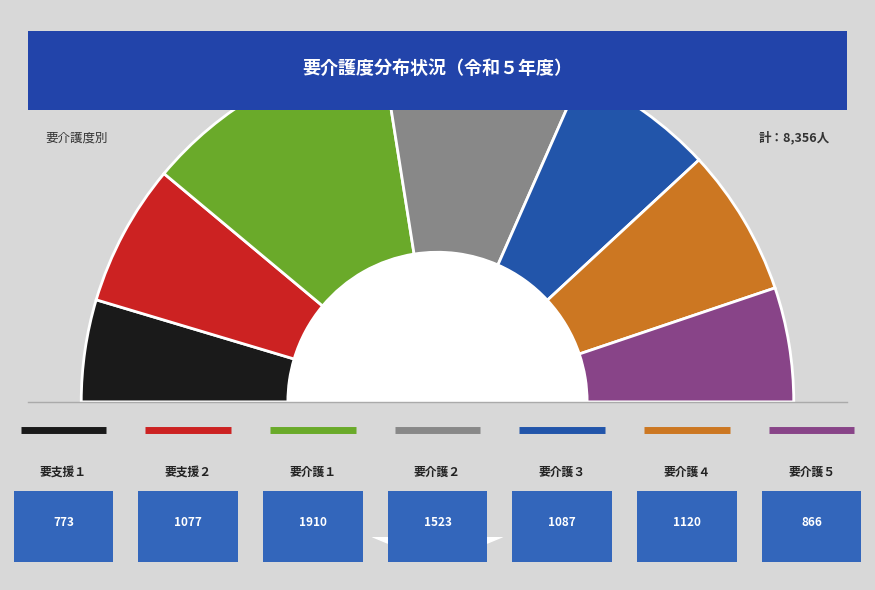

What percentage do 要介護３ and 要支援２ together represent?

25.9%